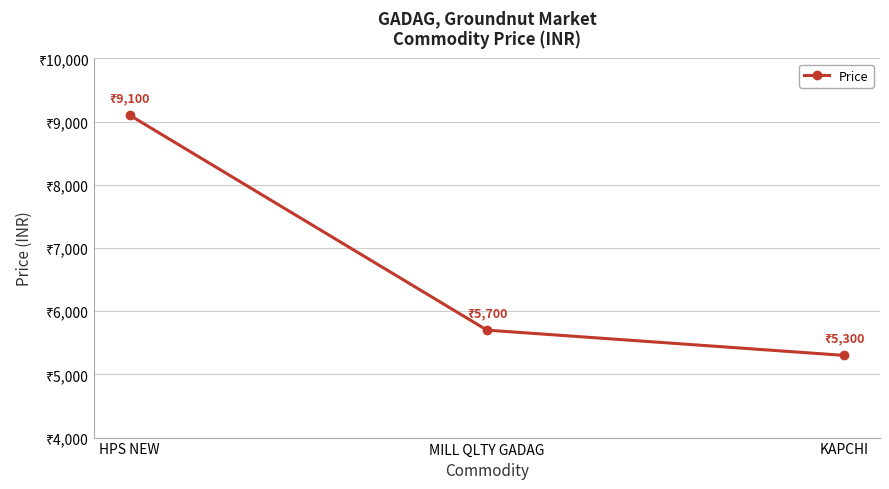

What is the change in value from MILL QLTY GADAG to KAPCHI?

-400